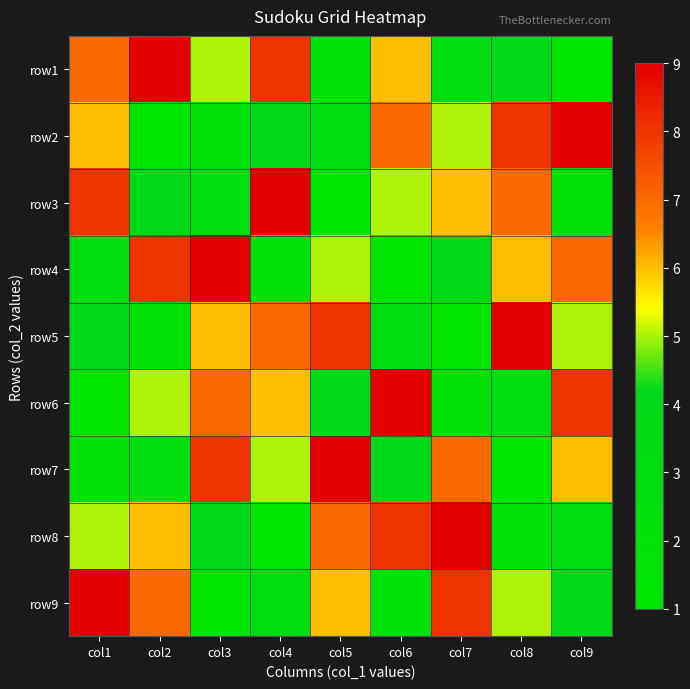

Rank the series by their maximum value, from lowest to highest.

row1, row2, row3, row4, row5, row6, row7, row8, row9